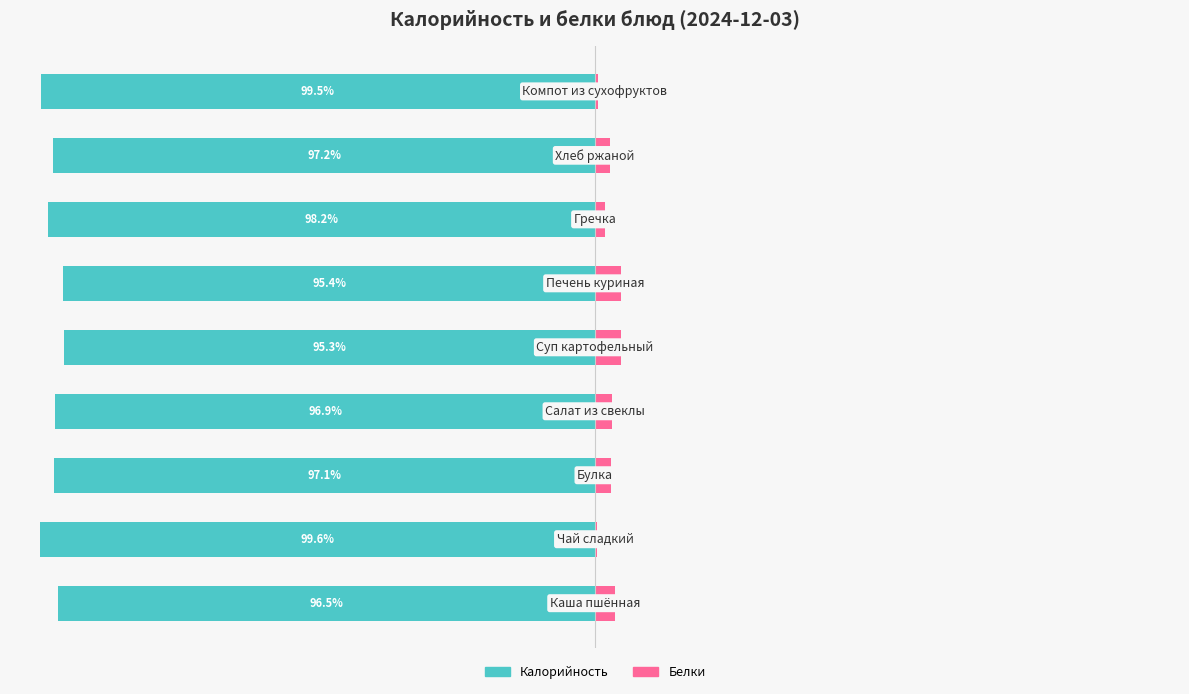

Rank the series at 0 from lowest to highest value.

Калорийность, Белки